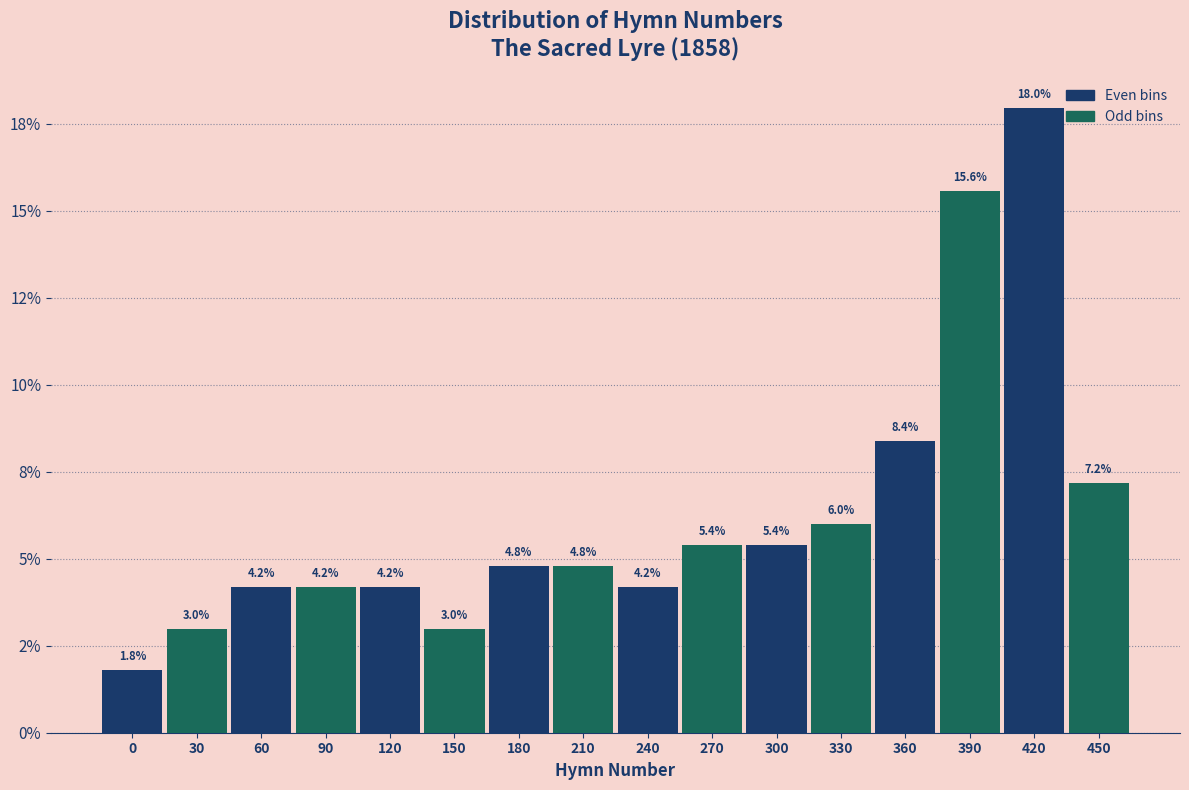

Are the bars horizontal?

No